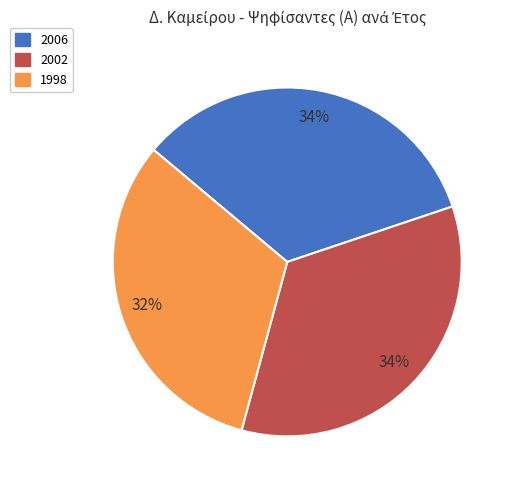

Which slice is the smallest?

1998